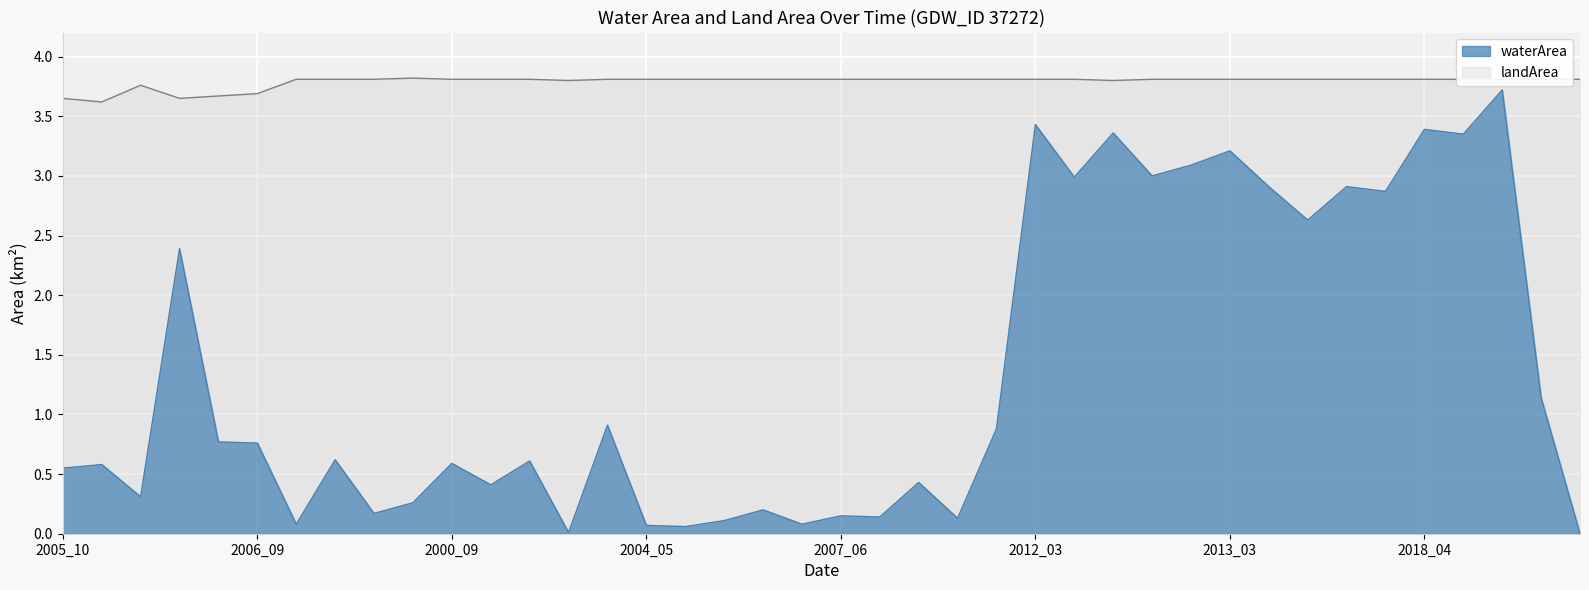

What is the value of the 13th point from the left?

0.6